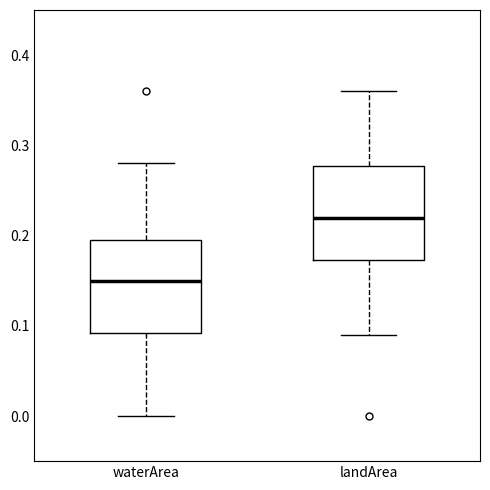

Reading left to right, transcribe this box plot: for each box, give where its median line is, the range the box spans, and where its two whiskers end, as read against the y-axis. The values are not printed on the chart, so give them approximately, as read against the axis.

waterArea: median 0.15, box 0.09 to 0.20, whiskers 0.00 to 0.28
landArea: median 0.22, box 0.17 to 0.28, whiskers 0.09 to 0.36